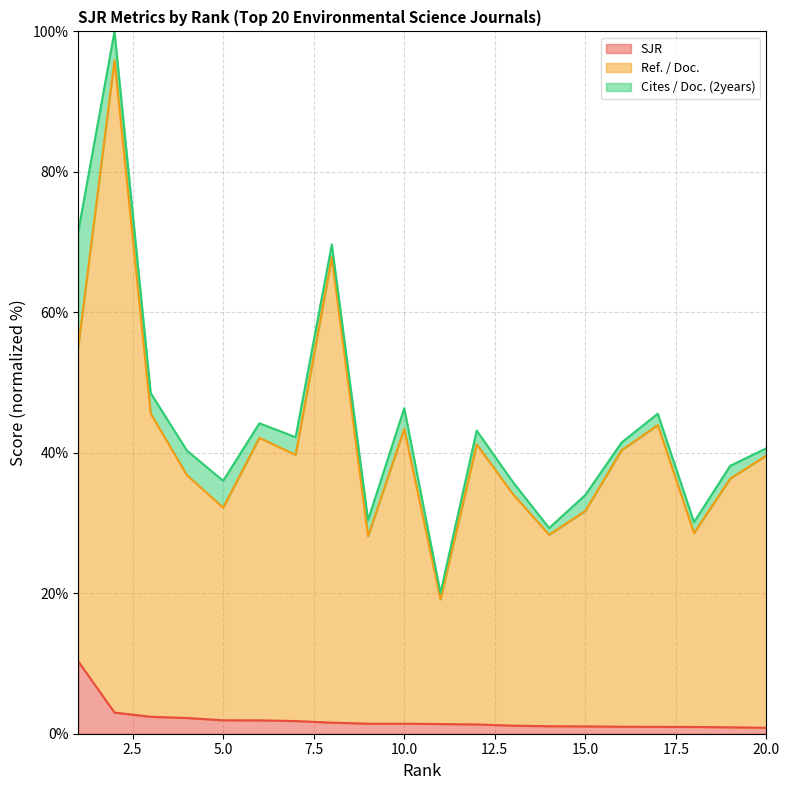

Does the chart have visible grid lines?

Yes